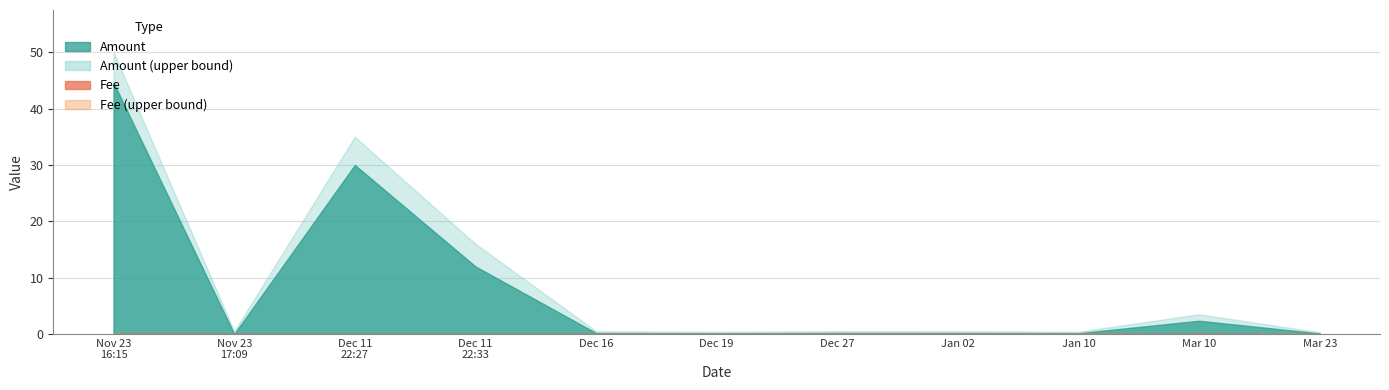

The Amount series shows 24.3 at 2021-11-23 16:15. True or false?

False